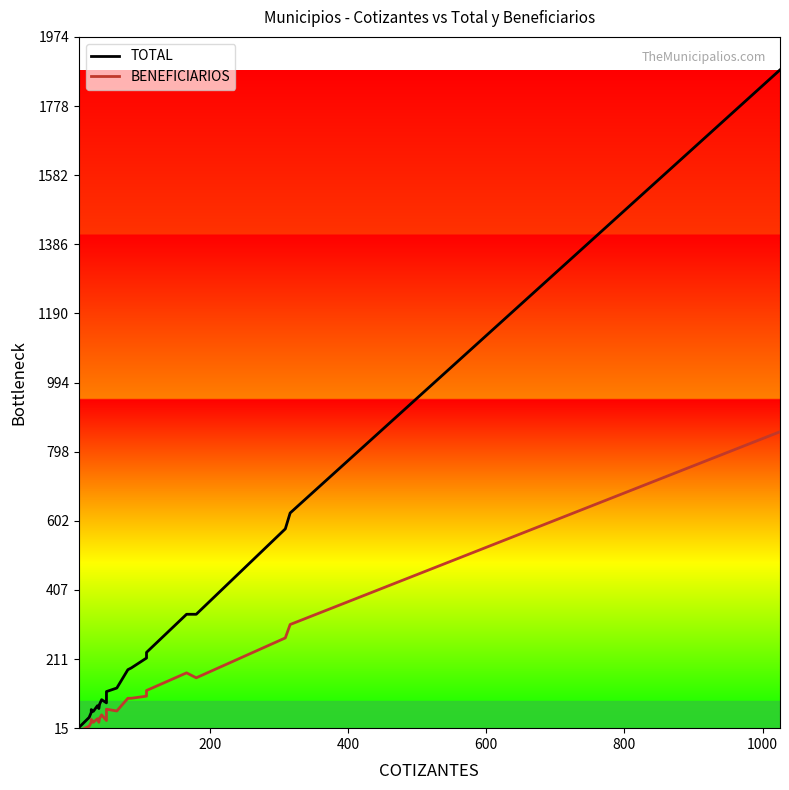

What is the difference between the maximum and second lowest values in the BENEFICIARIOS series?

836